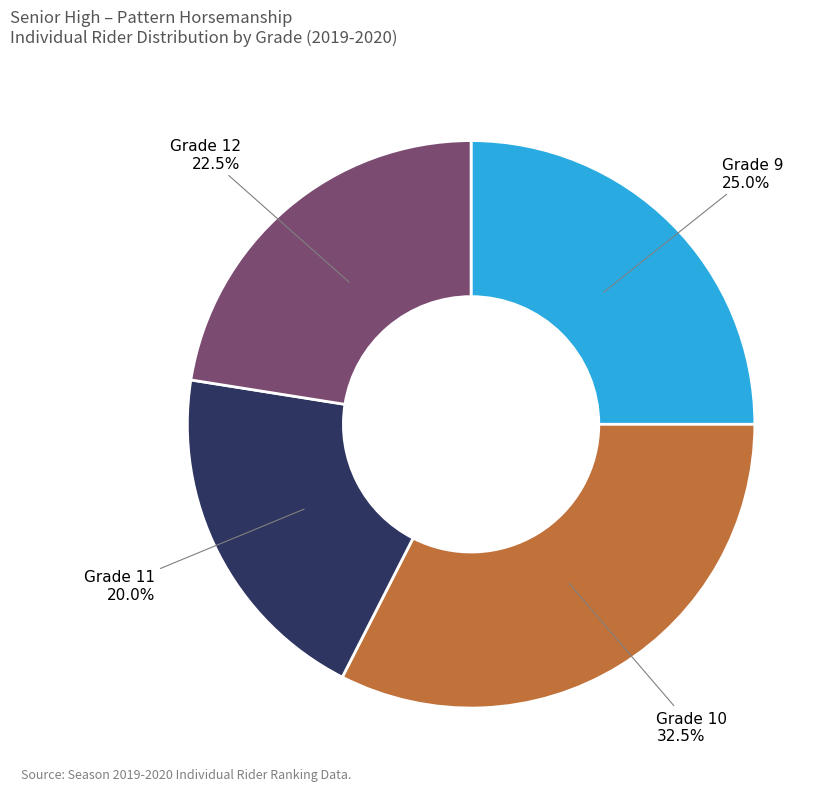

Is there any slice that represents more than half of the pie?

No